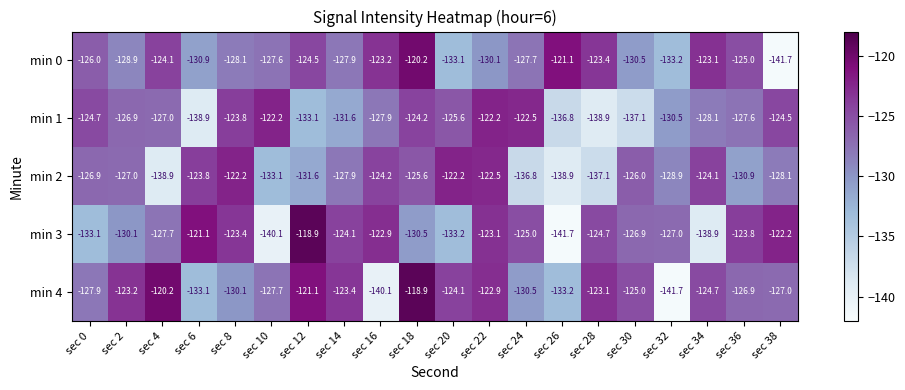

The value of min 2 at sec 22 is -24.6. True or false?

False